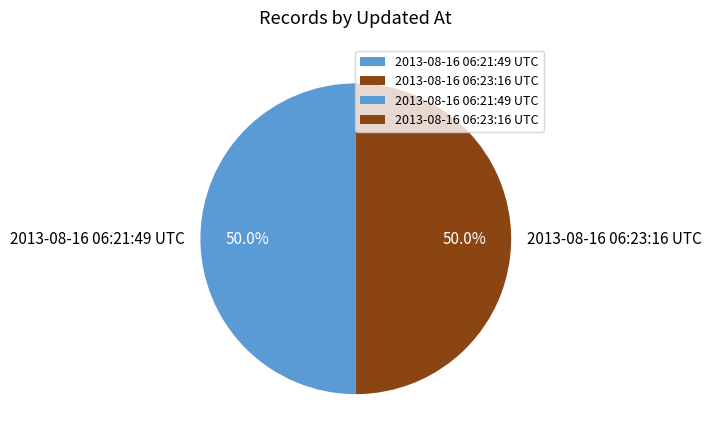

Count the number of slices in the pie.

2